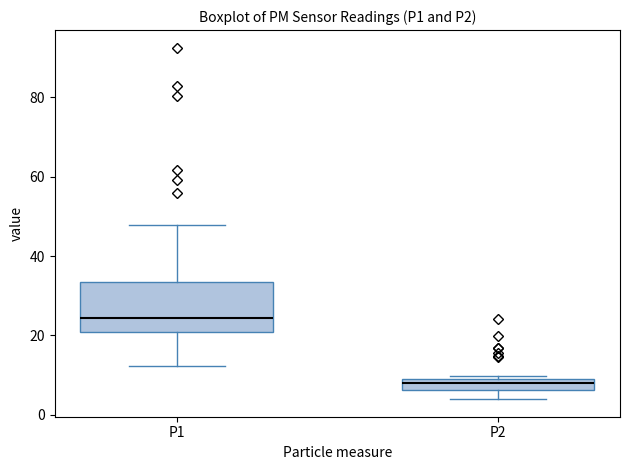

Where is the upper edge of the box for P2 on the y-axis? The values are not printed on the chart, so give them approximately, as read against the axis.

10